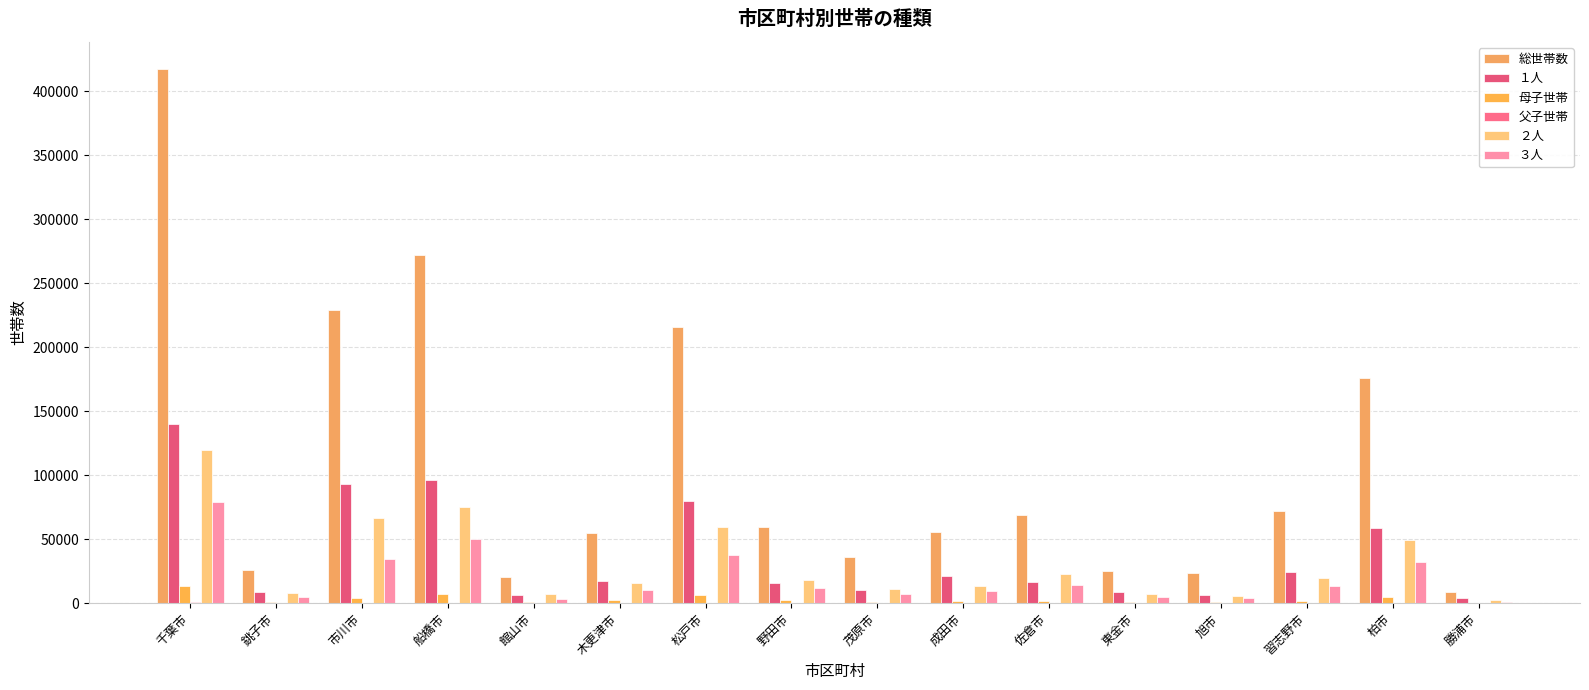

Count the number of categories in the chart.

16